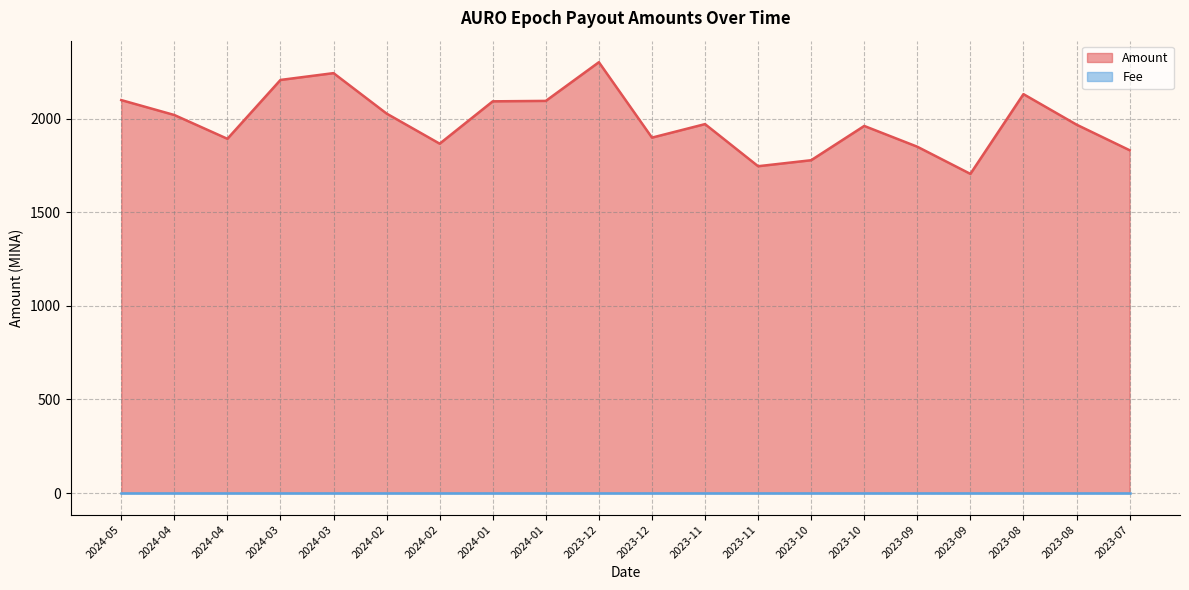

True or false: Fee (line) and Amount (line) intersect in this chart.

False